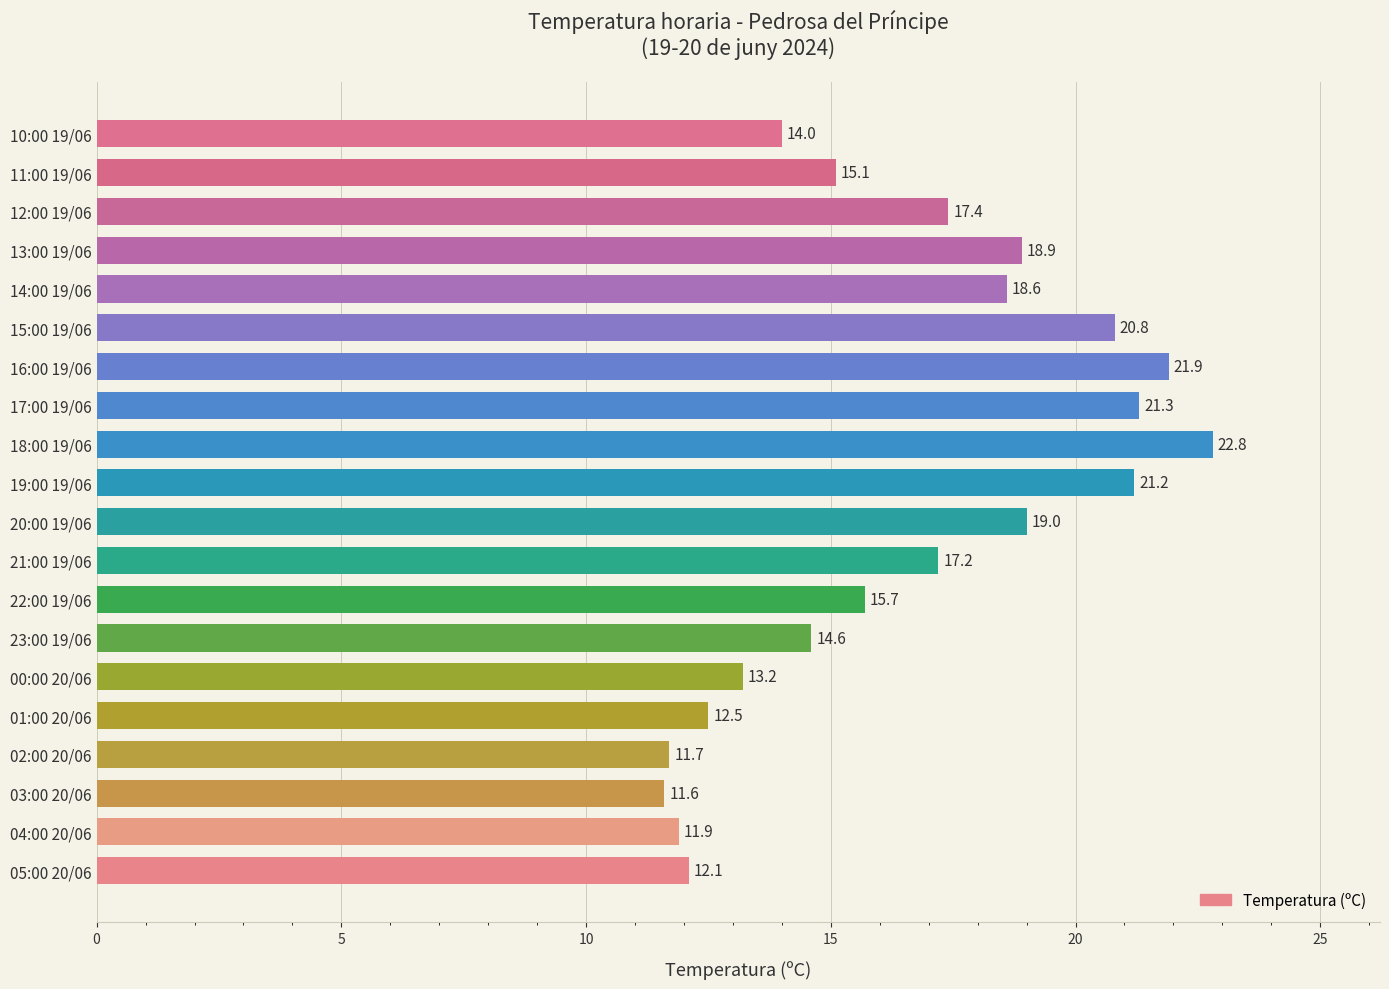

What is the change in value from 00:00 20/06 to 18:00 19/06?

+9.6